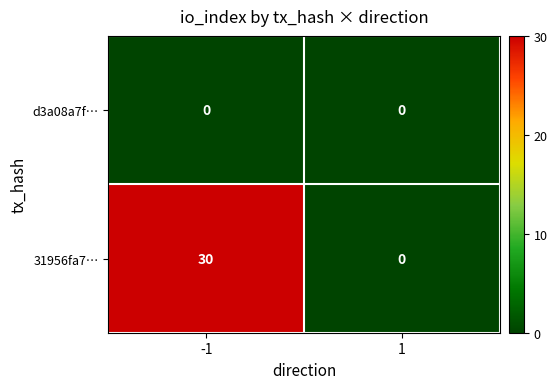

Rank the categories by 31956fa7… value from highest to lowest.

-1, 1